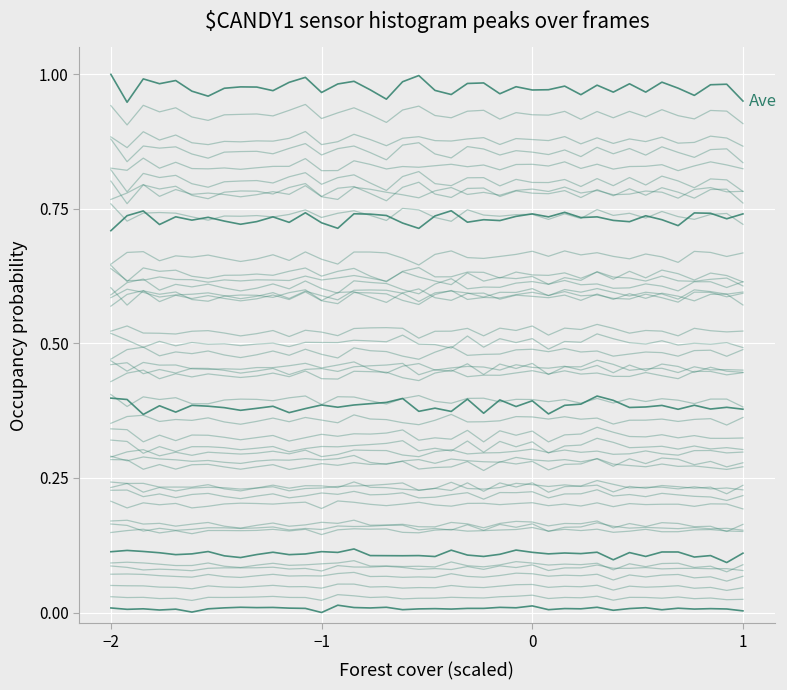

True or false: bin_peak3 has more than 1 interior local peaks.

True